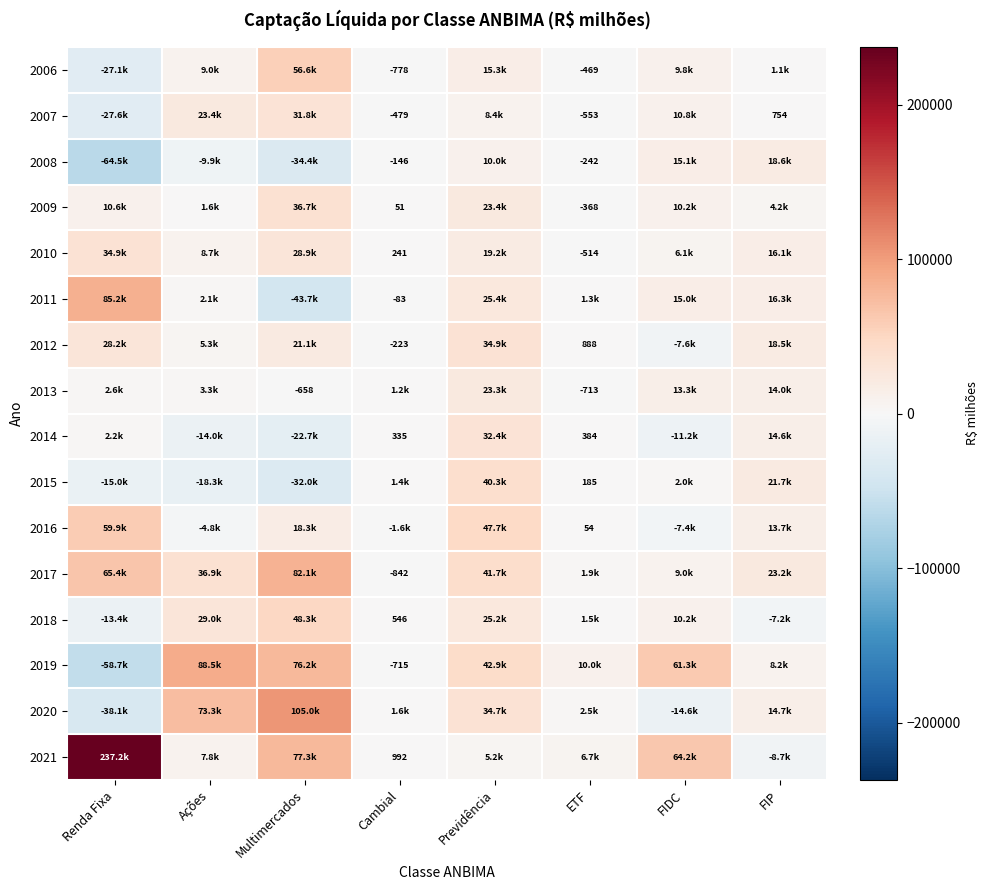

True or false: 2013 has a value of 23293.7 at Previdência.

True